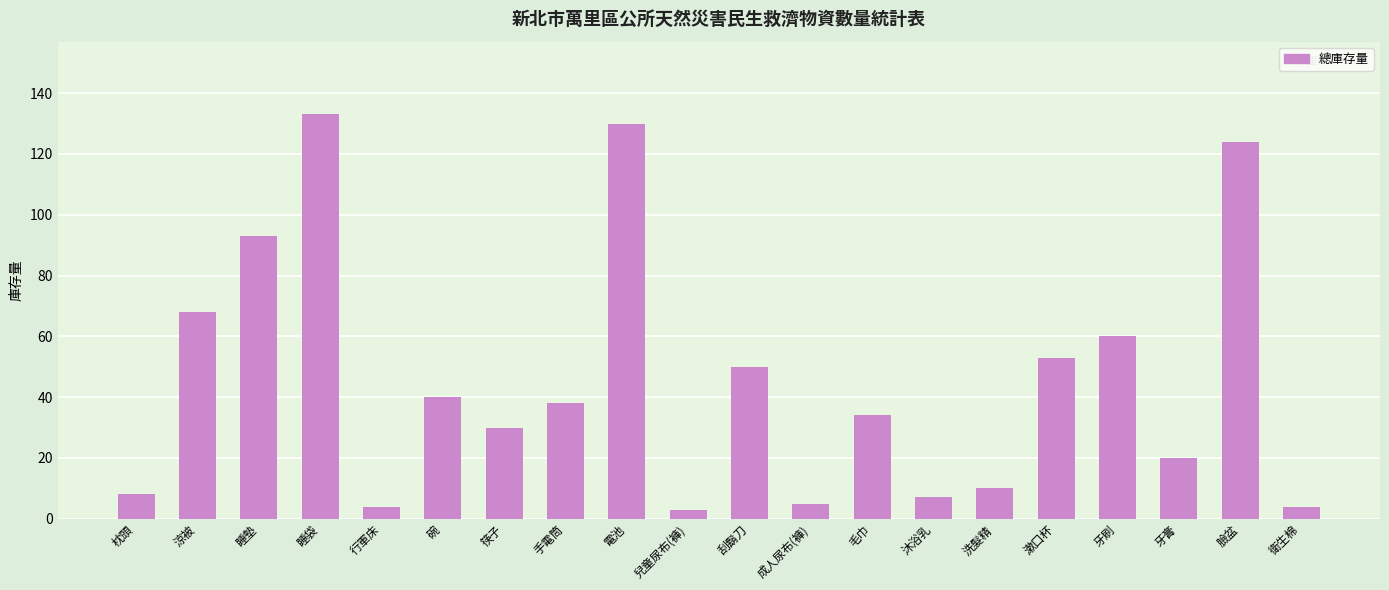

At which label does the data first exceed 38?

涼被